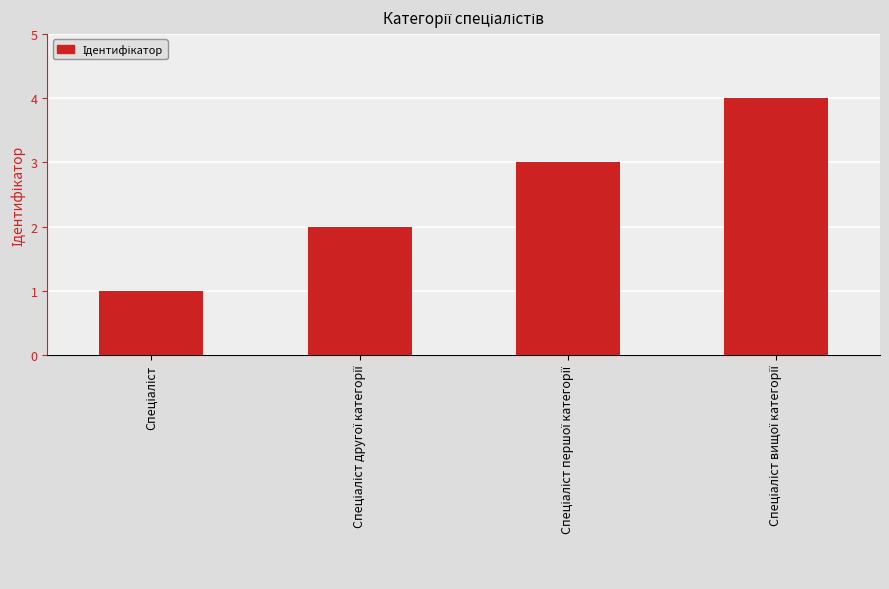

What is the difference between the maximum and minimum values?

3